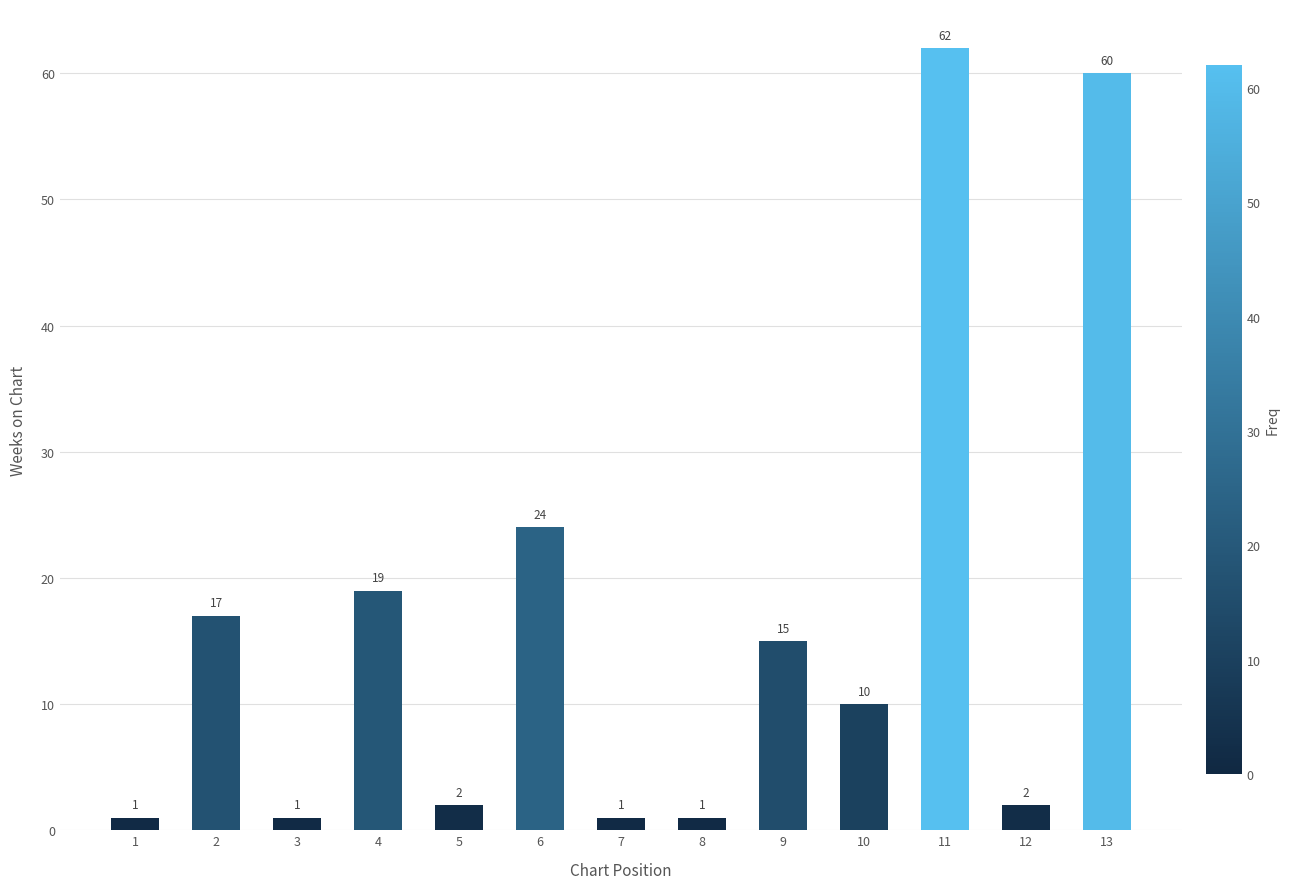

Which label corresponds to the largest value in the chart?

11